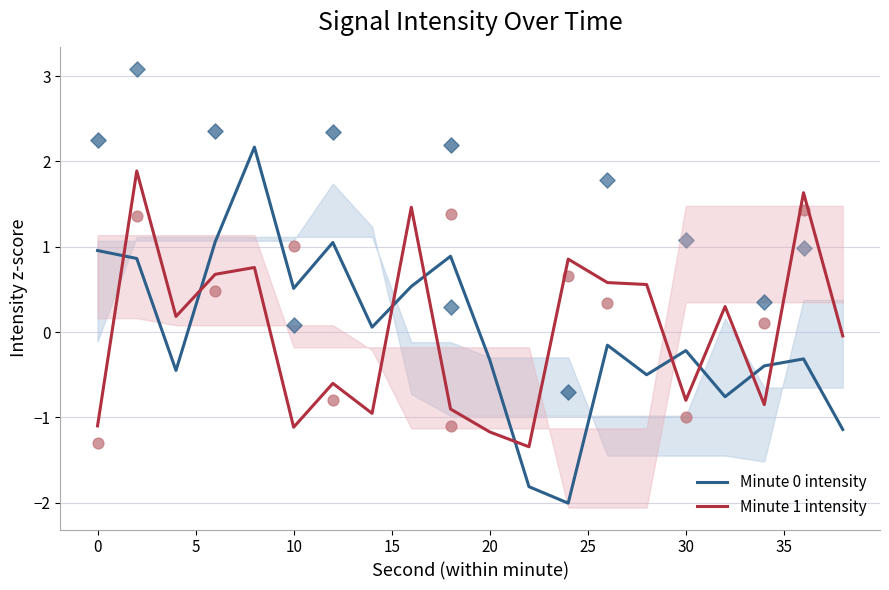

At how many categories does at least one series exceed 1?

6